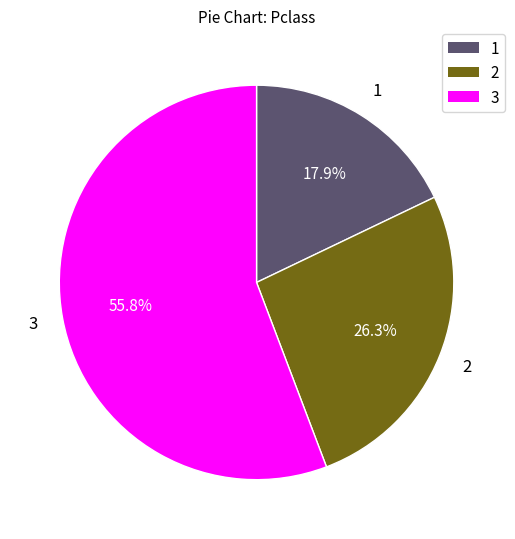

Count the number of slices in the pie.

3